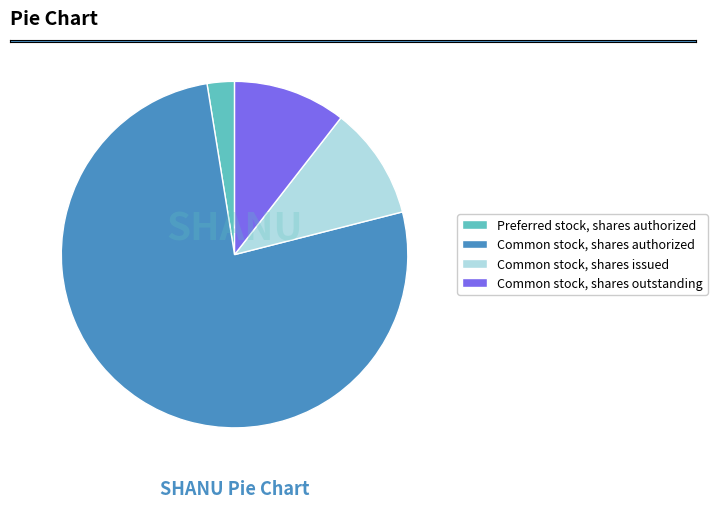

Approximately how many times larger is the value at Common stock, shares outstanding compared to Common stock, shares issued?

1.0